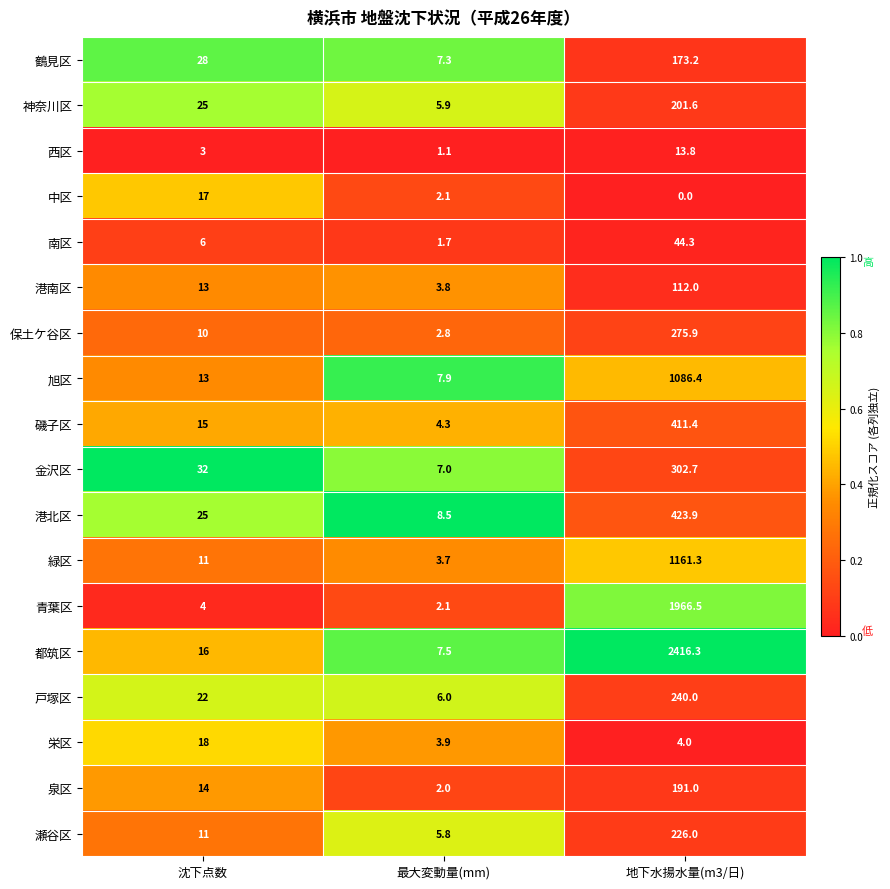

Which category has the lowest value across all series?

地下水揚水量(m3/日)